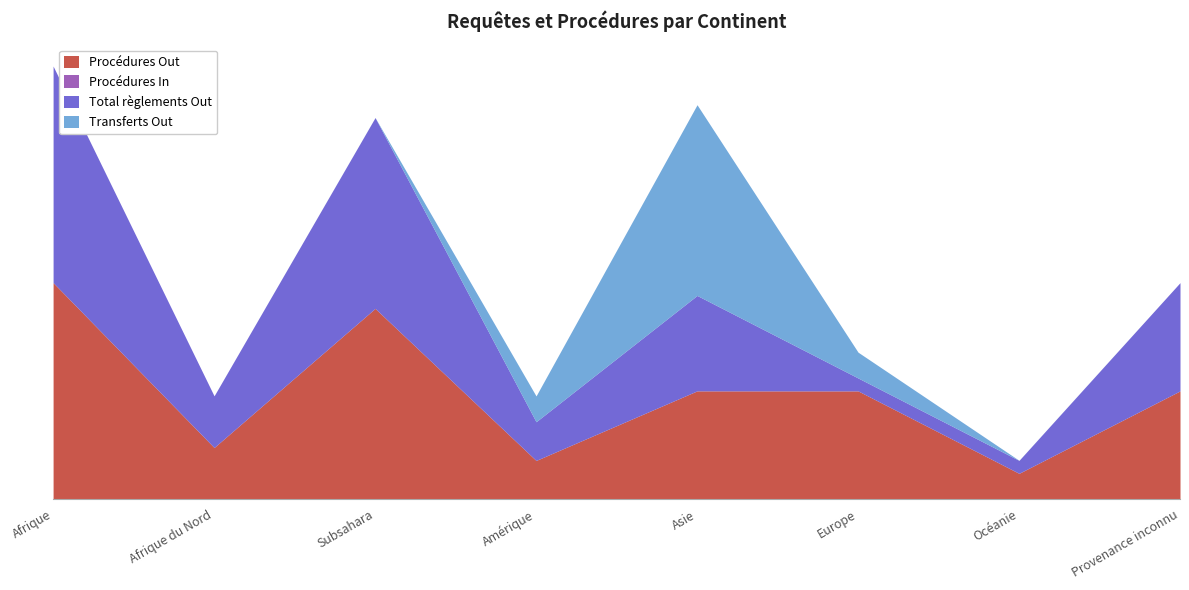

True or false: Procédures Out has more than 2 interior local peaks.

False